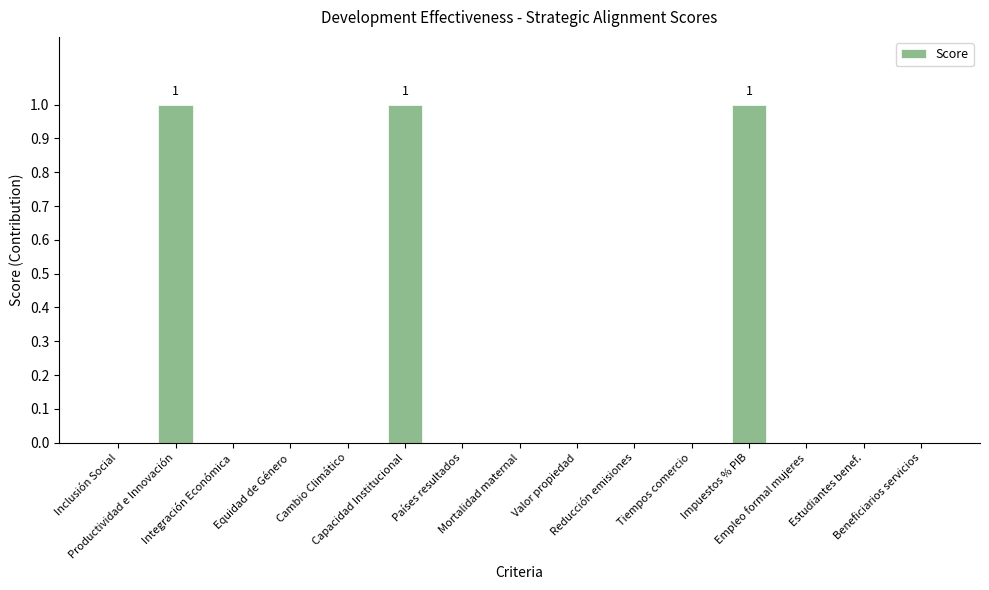

How many categories are shown in the chart?

15